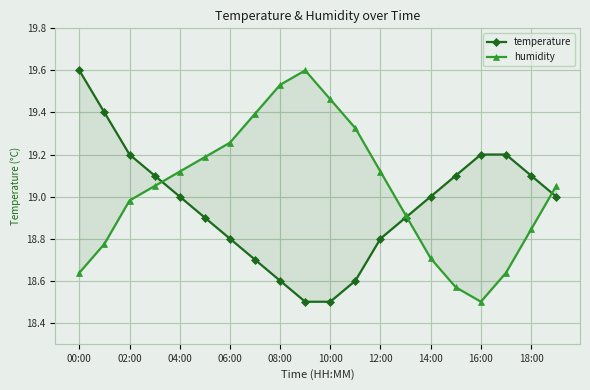

What is the total value across all series at 18:00?

37.9